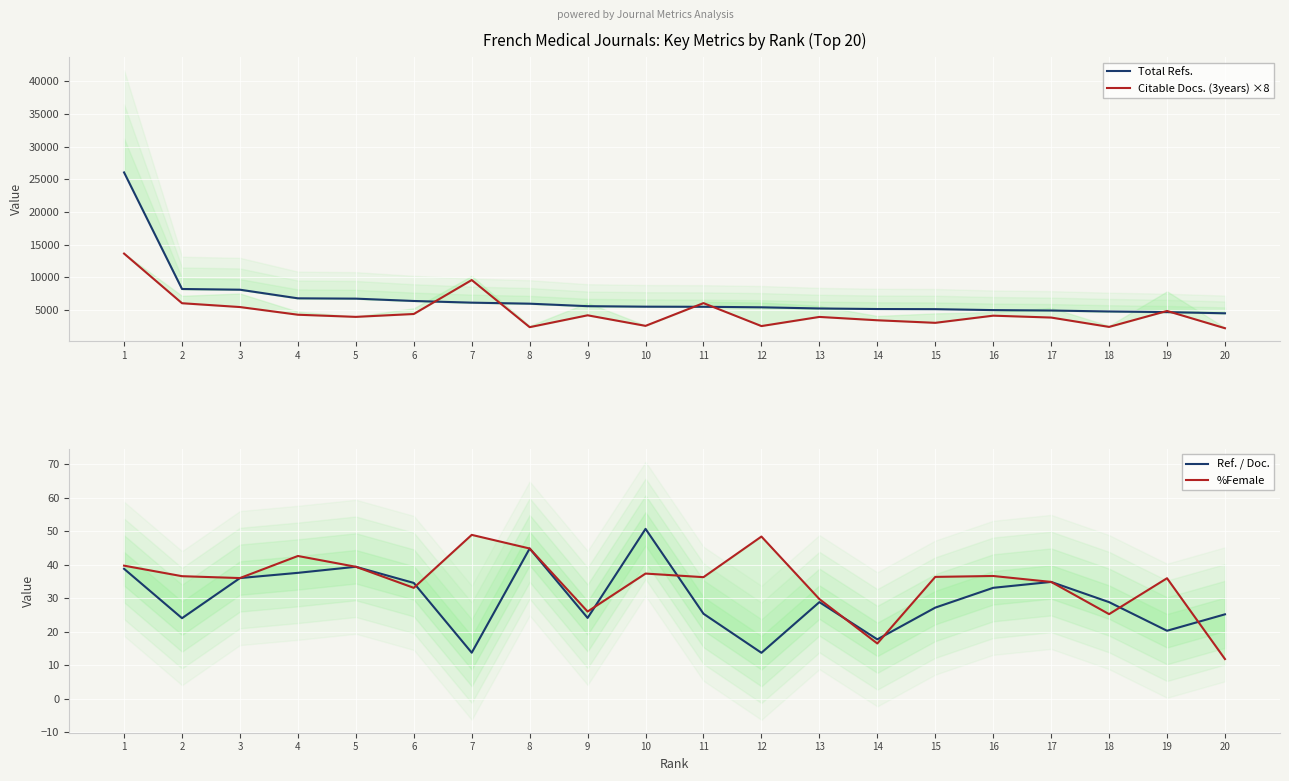

What is the spread (max minus min) of values at 12?

5419.2